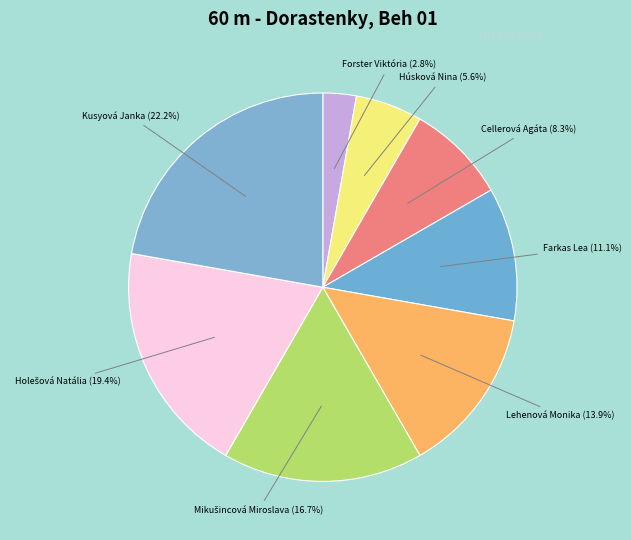

Combined, do Farkas Lea and Kusyová Janka account for over 50%?

No